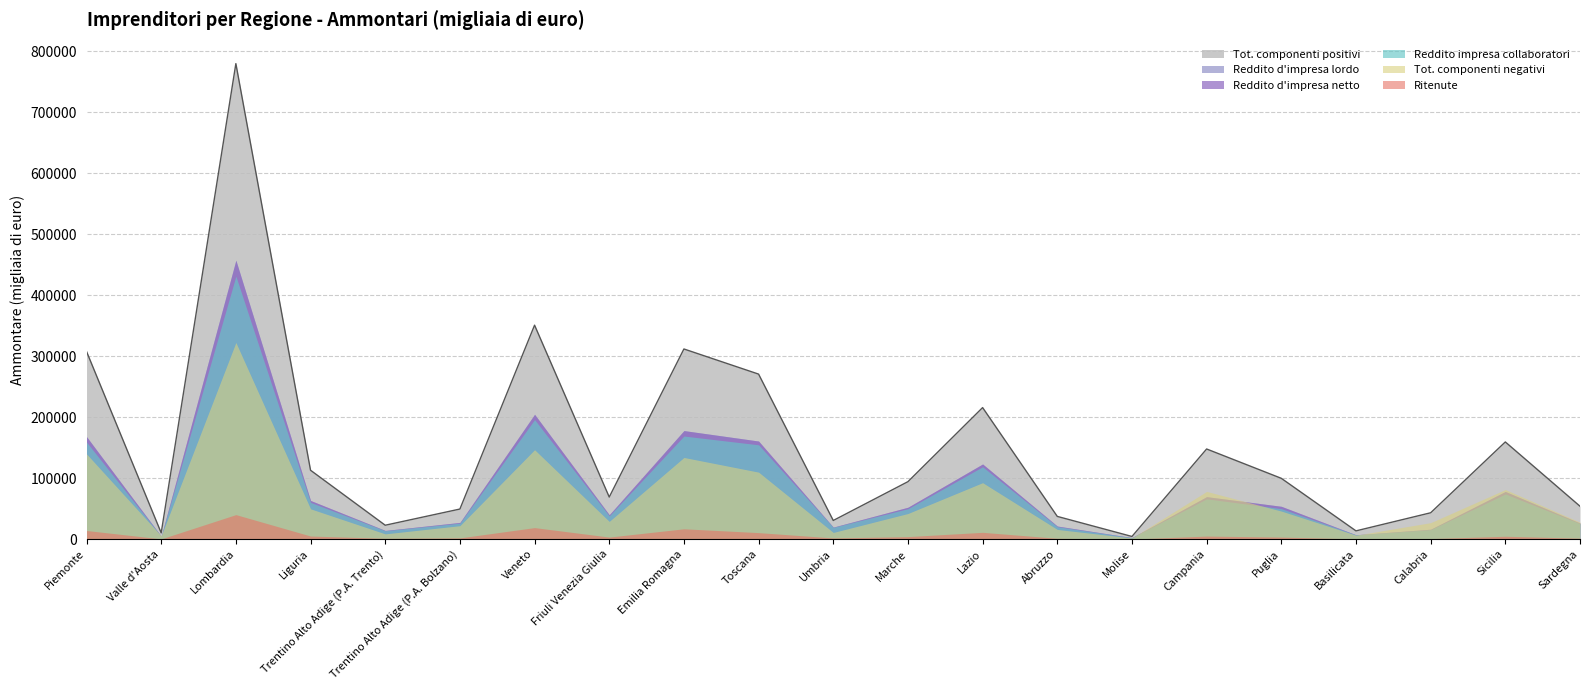

Which category has the lowest value in the Ritenute series?

Molise